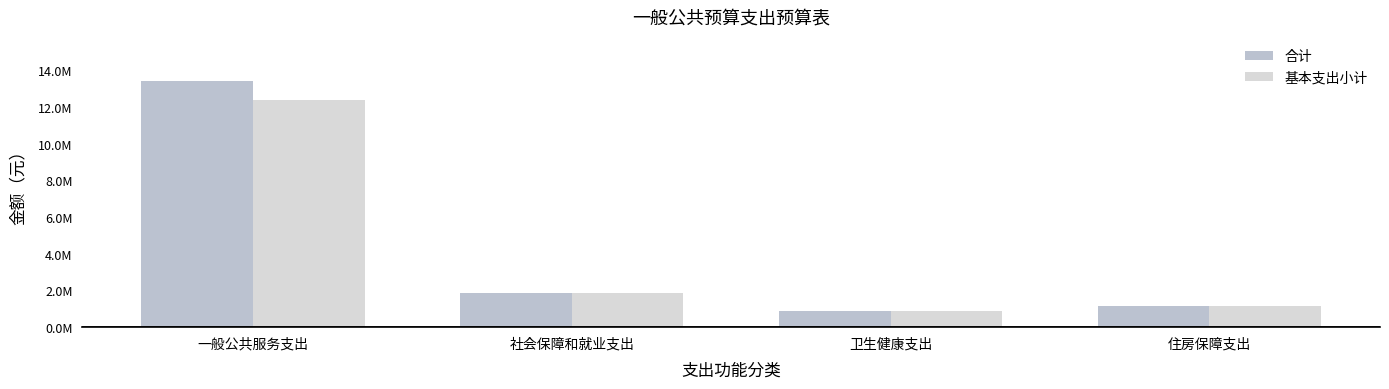

True or false: 基本支出小计 has a value of 1185769.1 at 社会保障和就业支出.

False